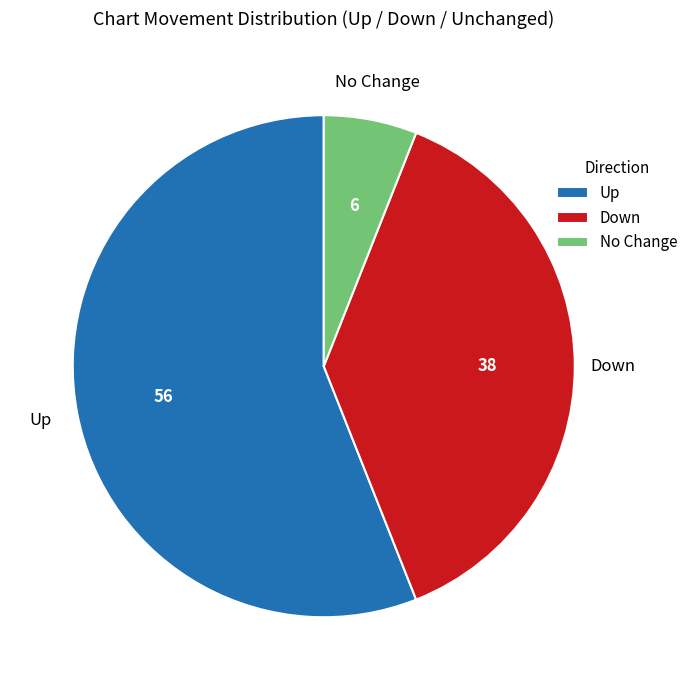

Count the number of slices in the pie.

3